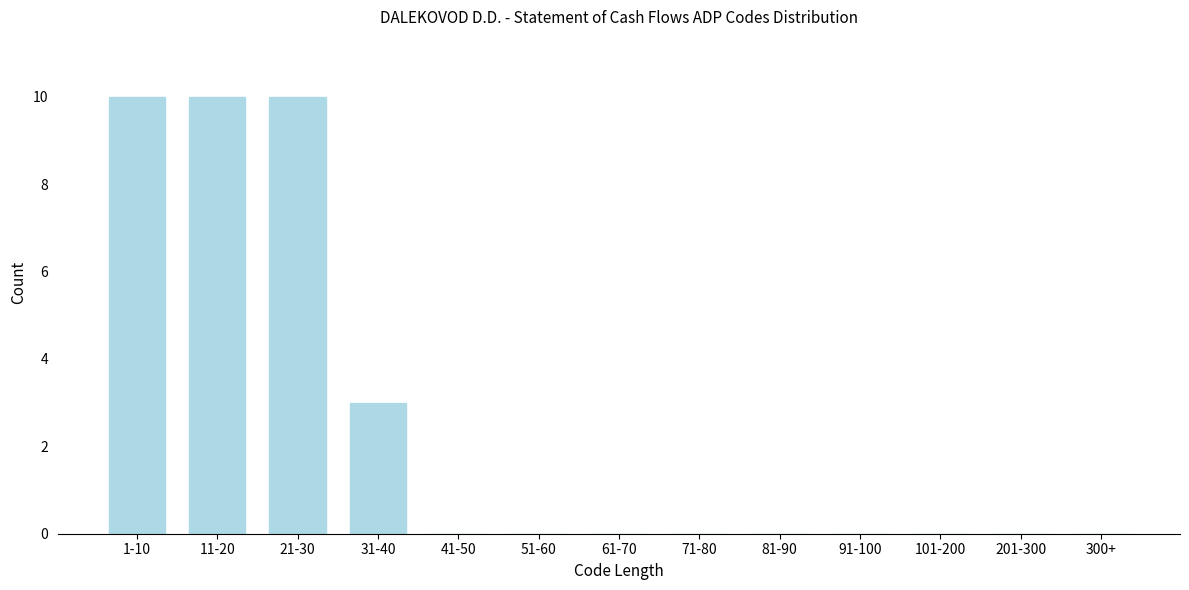

Reading left to right, list all the values displayed in this chart.

1-10=10	11-20=10	21-30=10	31-40=3	41-50=0	51-60=0	61-70=0	71-80=0	81-90=0	91-100=0	101-200=0	201-300=0	300+=0